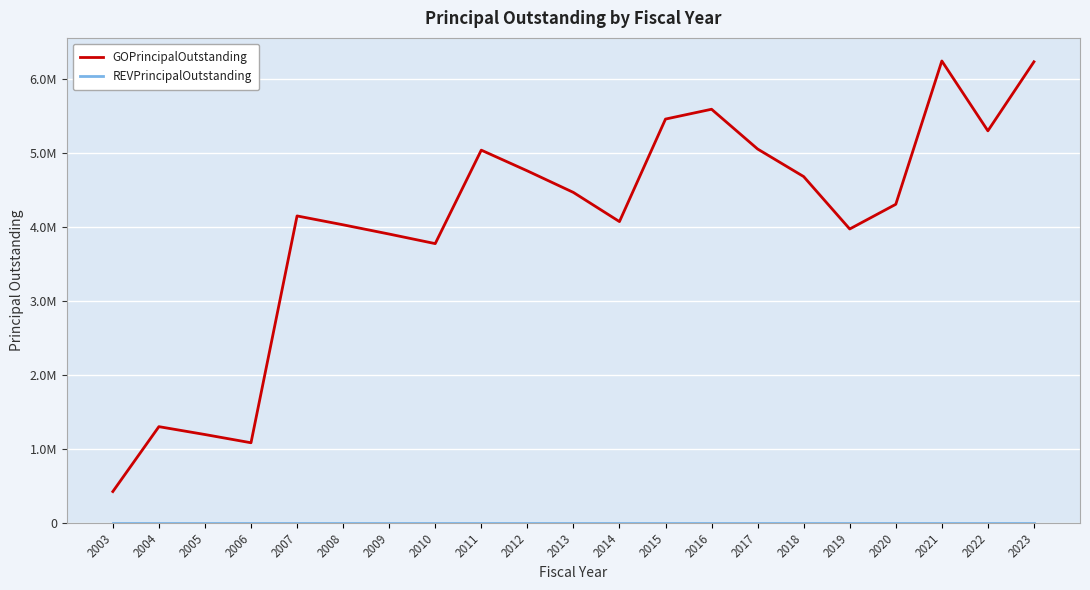

What is the value of the GOPrincipalOutstanding point at the 10th from the left?

4761208.9